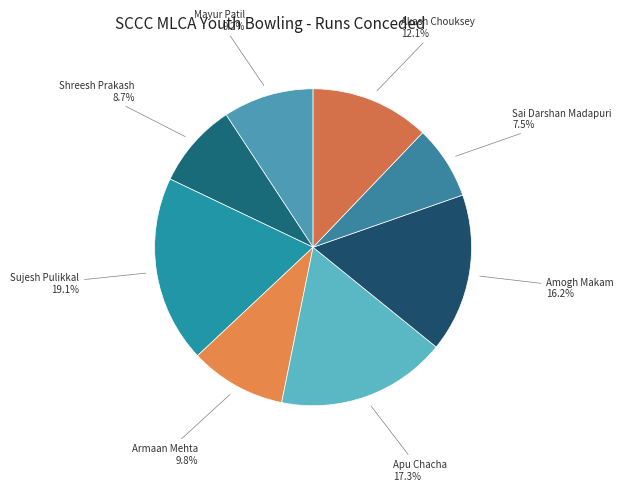

Rank the categories by value from lowest to highest.

Sai Darshan Madapuri, Shreesh Prakash, Mayur Patil, Armaan Mehta, Akash Chouksey, Amogh Makam, Apu Chacha, Sujesh Pulikkal